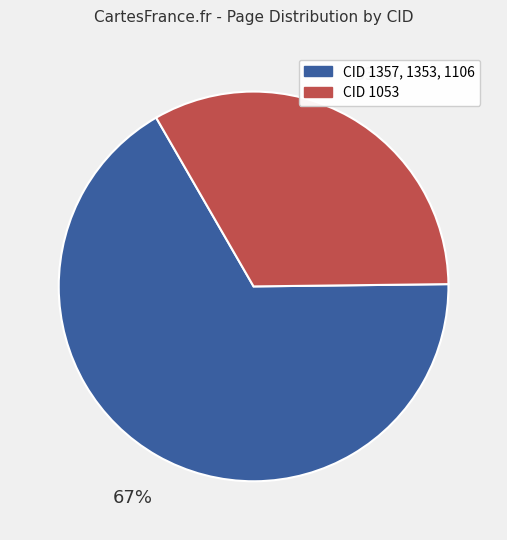

To the nearest percent, what is the difference between the largest and smallest slice percentages?

34%